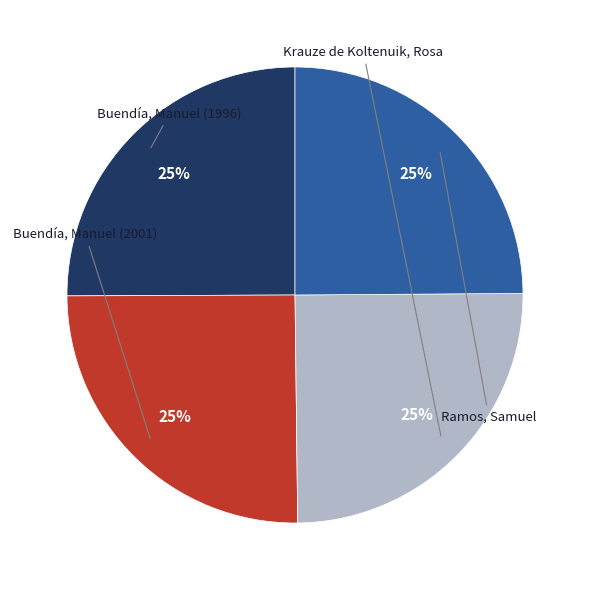

To the nearest percent, what portion does Buendía, Manuel (1996) represent?

25%